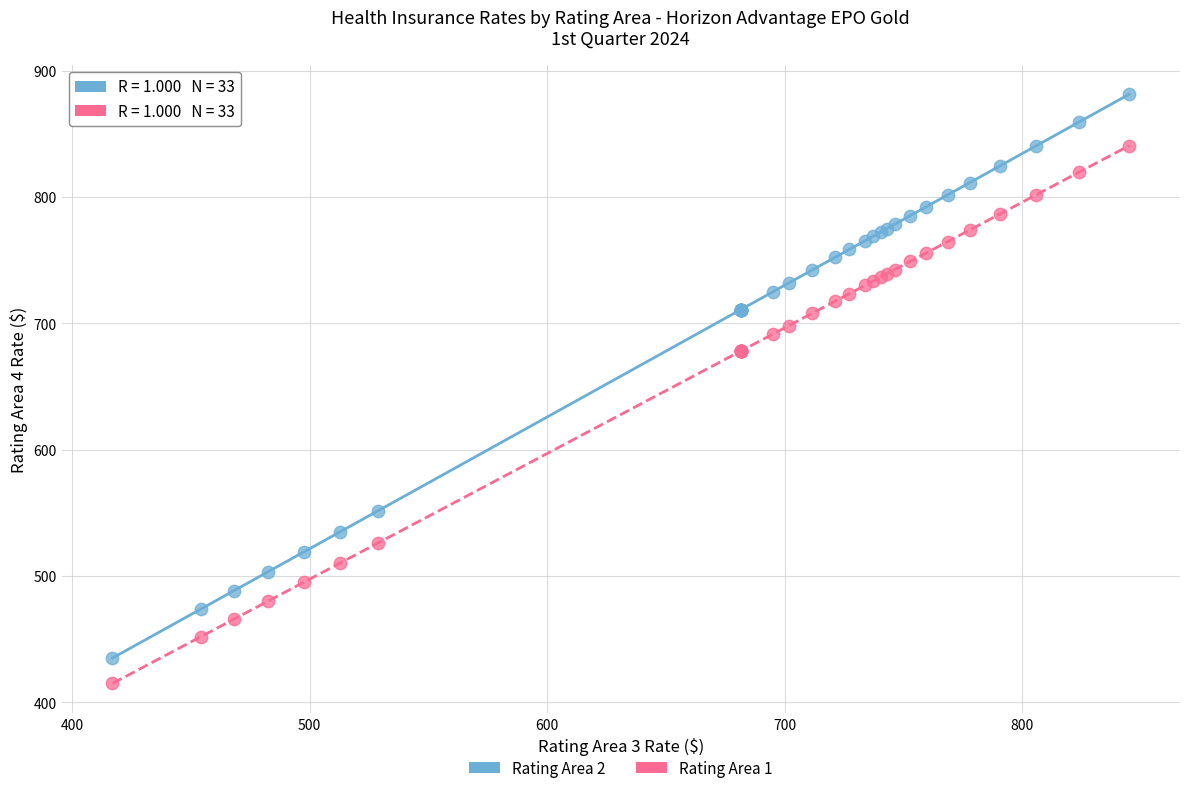

Which series contains the highest Y value?

Rating Area 2